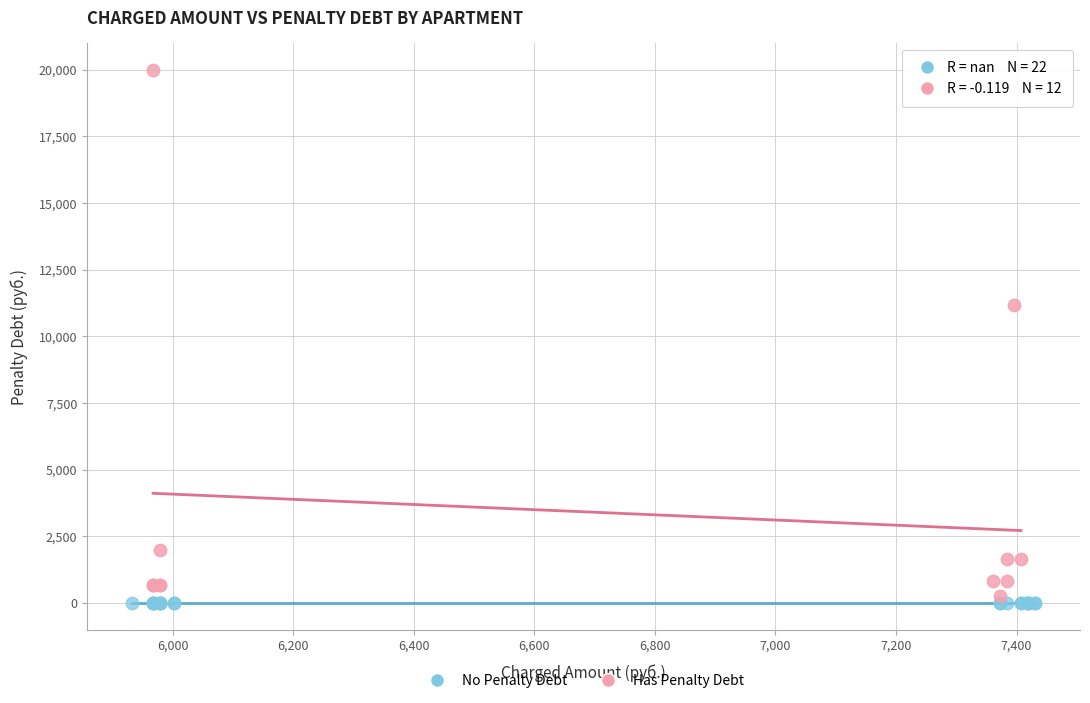

Which series reaches the maximum Y coordinate?

Has Penalty Debt